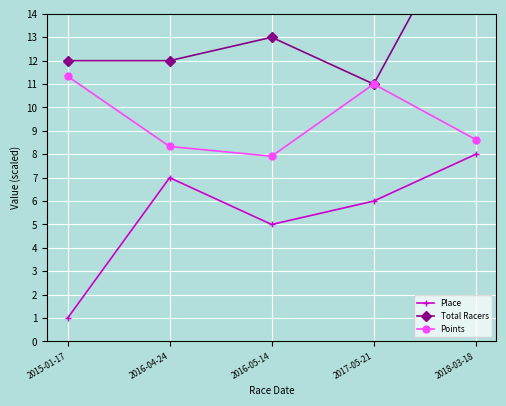

At which label is Place closest to 4?

2016-05-14